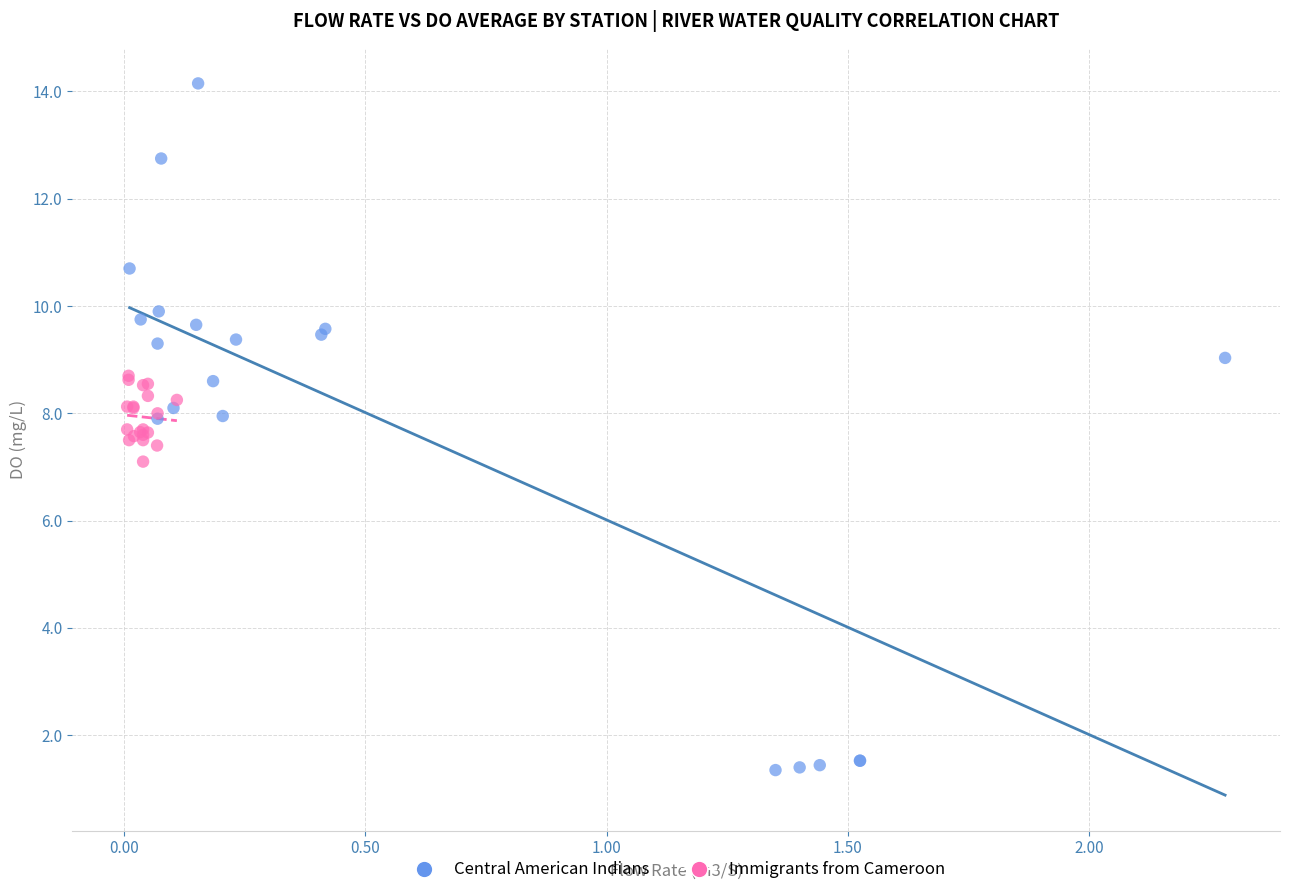

Which series has the widest spread of Y values?

Central American Indians